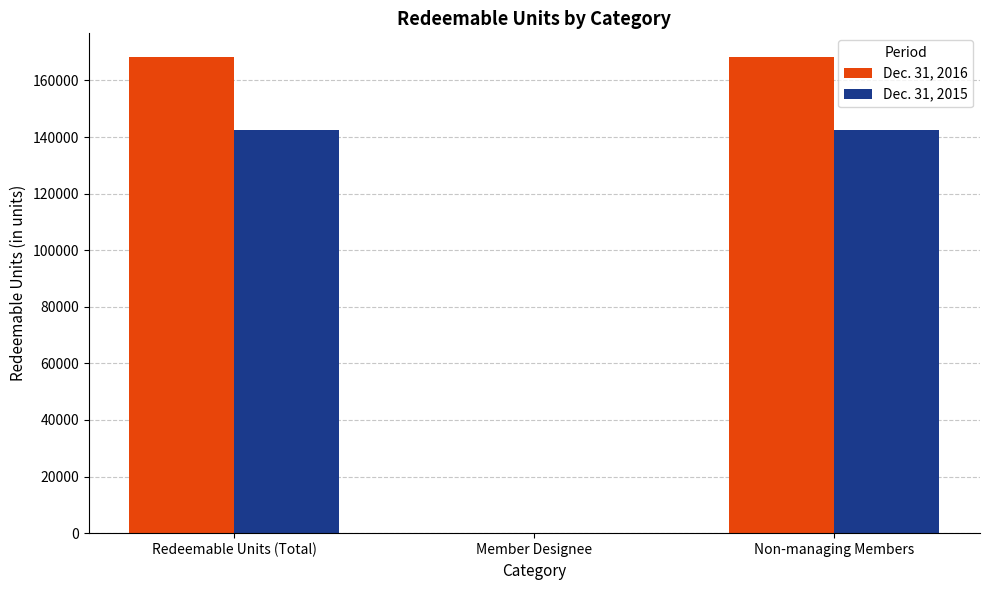

What is the greatest value displayed?

168252.5